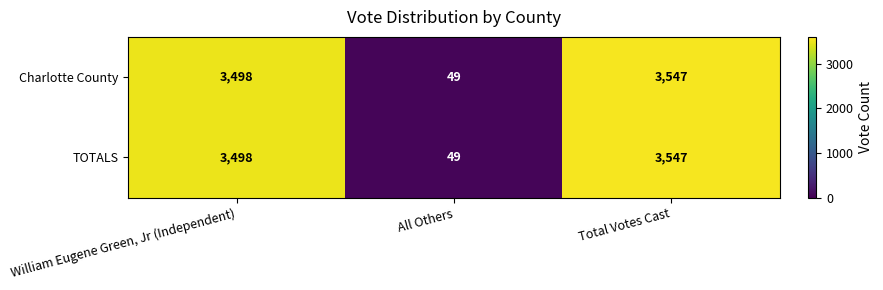

True or false: TOTALS has a value of 6109 at William Eugene Green, Jr (Independent).

False